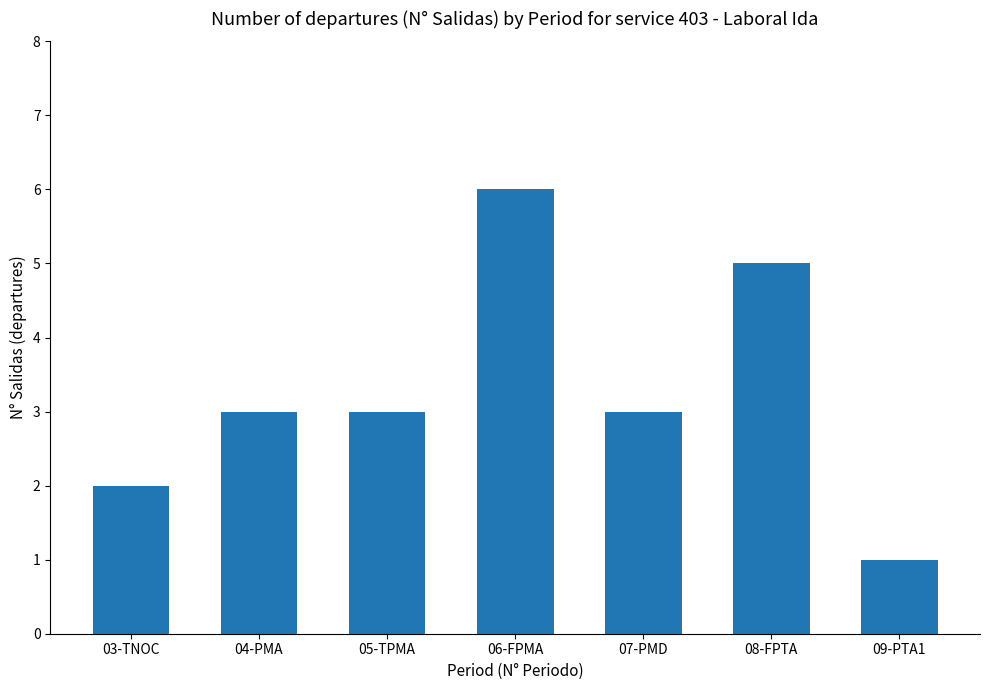

Which label corresponds to the largest value in the chart?

06-FPMA